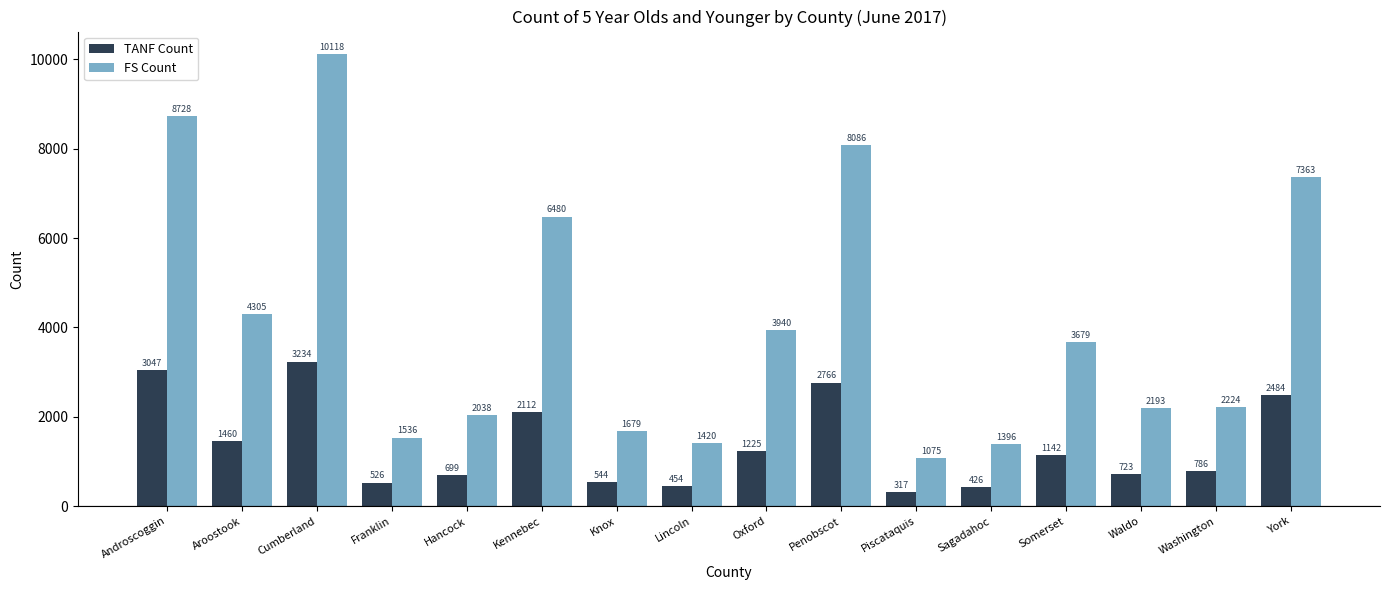

What is the difference between the highest and lowest values at Aroostook?

2845